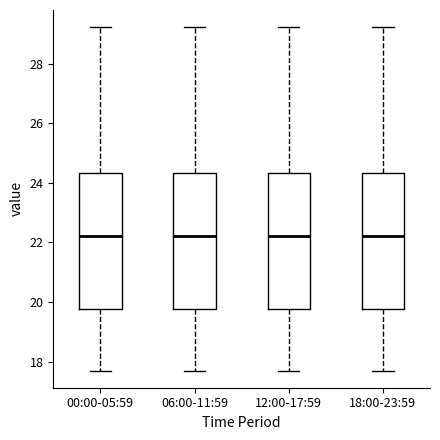

Where is the upper edge of the box for 12:00-17:59 on the y-axis? The values are not printed on the chart, so give them approximately, as read against the axis.

24.4